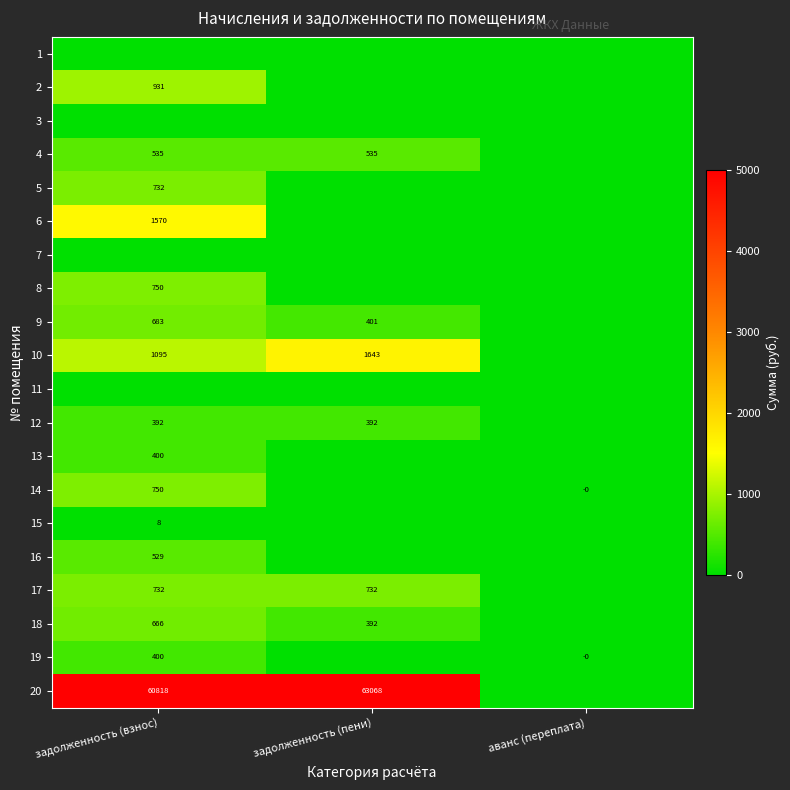

The 20 series shows 37497 at задолженность (взнос). True or false?

False